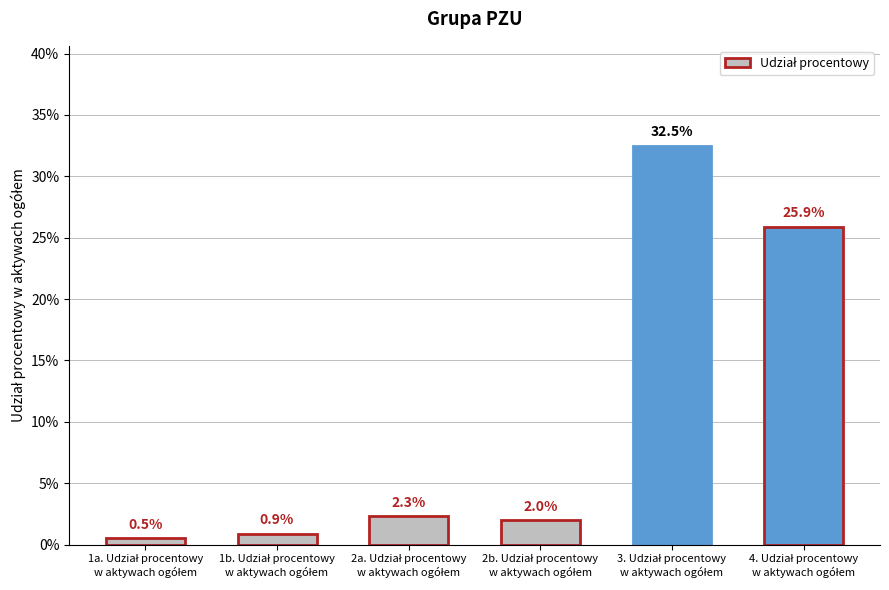

Between 2a. Udział procentowy
w aktywach ogółem and 1a. Udział procentowy
w aktywach ogółem, which is larger?

2a. Udział procentowy
w aktywach ogółem